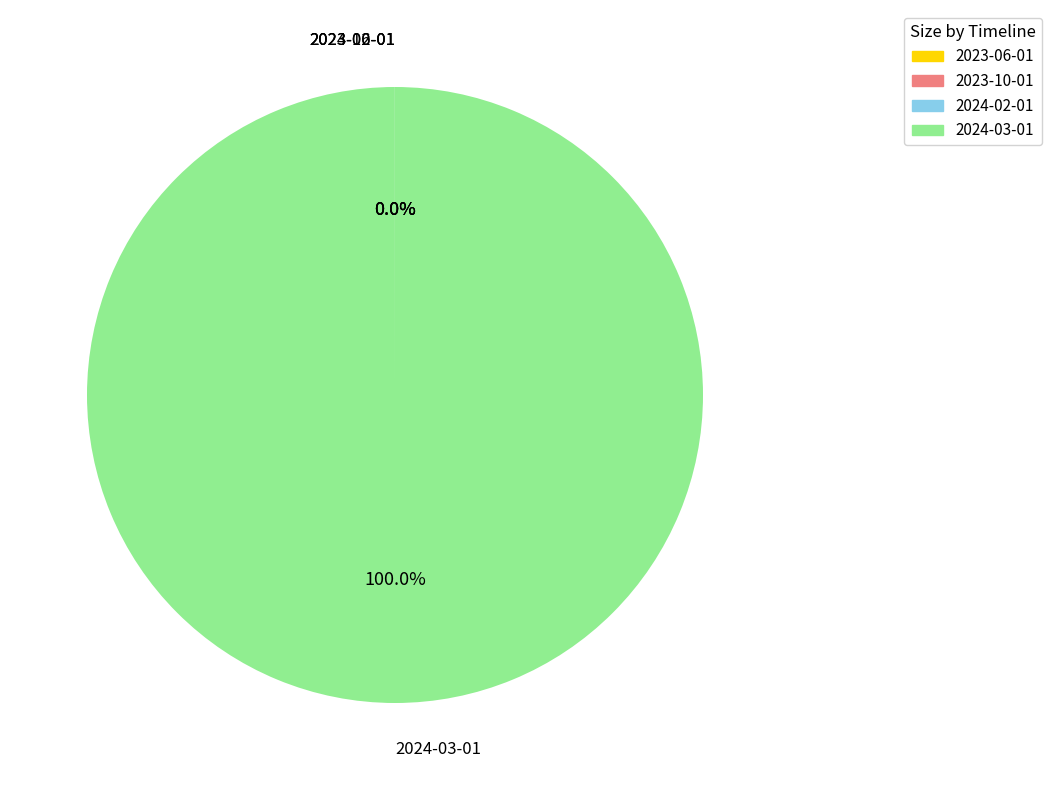

To the nearest percent, what is the average slice percentage?

25%